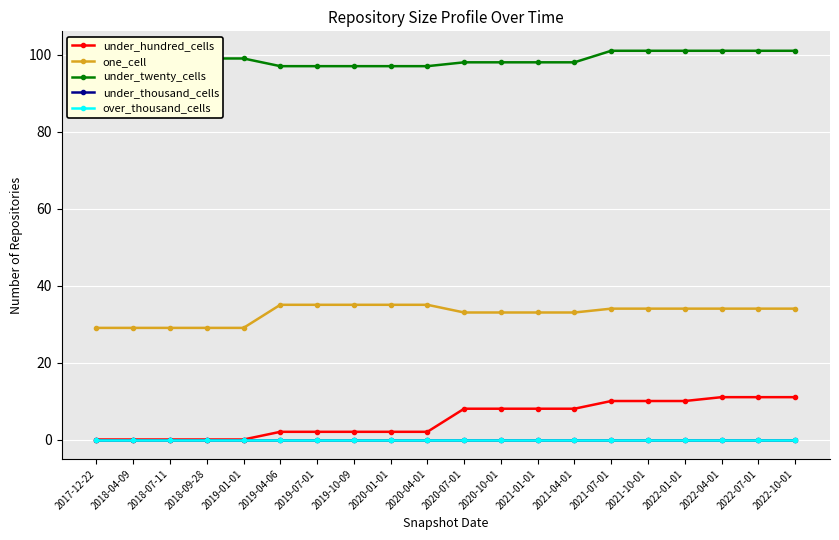

True or false: one_cell and under_hundred_cells intersect in this chart.

False